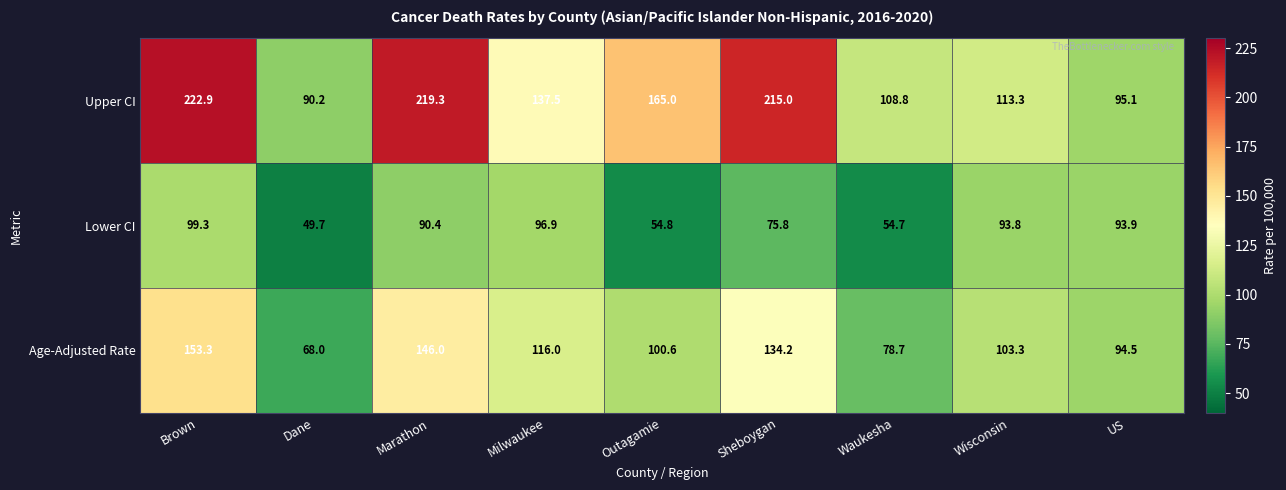

How many categories are shown in the chart?

9